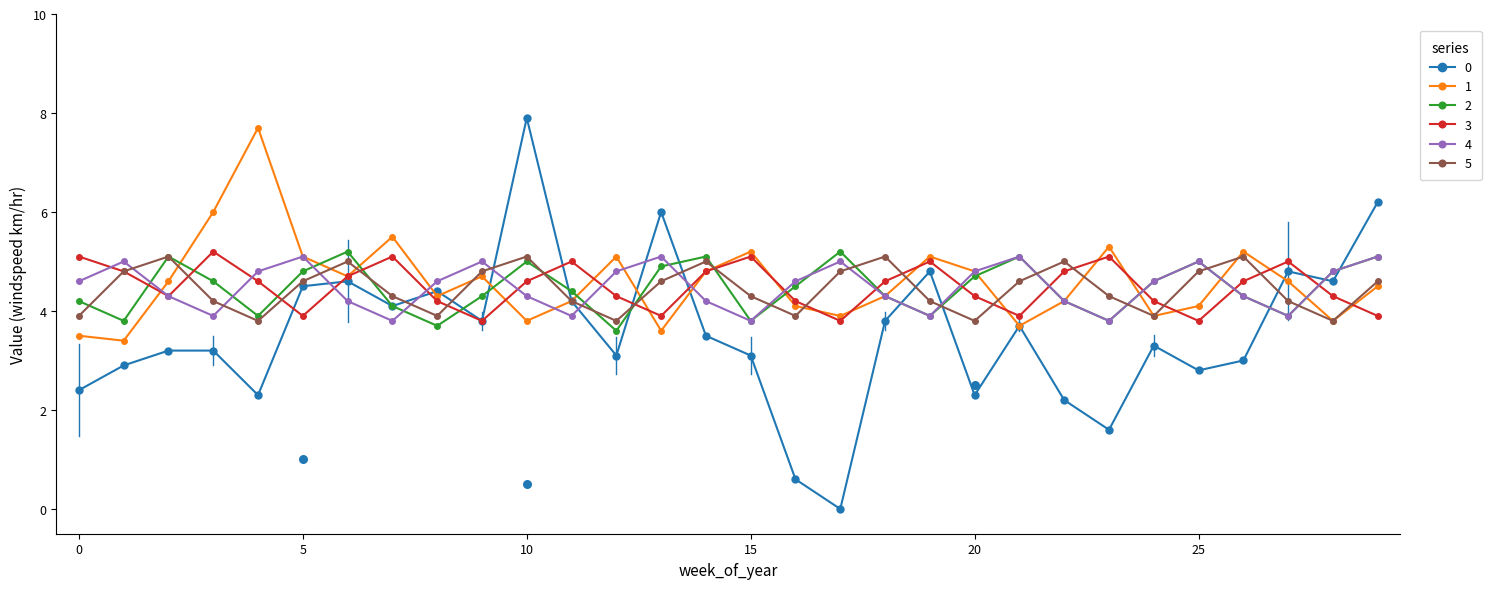

Is the value of 3 at 23 greater than the value of 1 at 25?

Yes